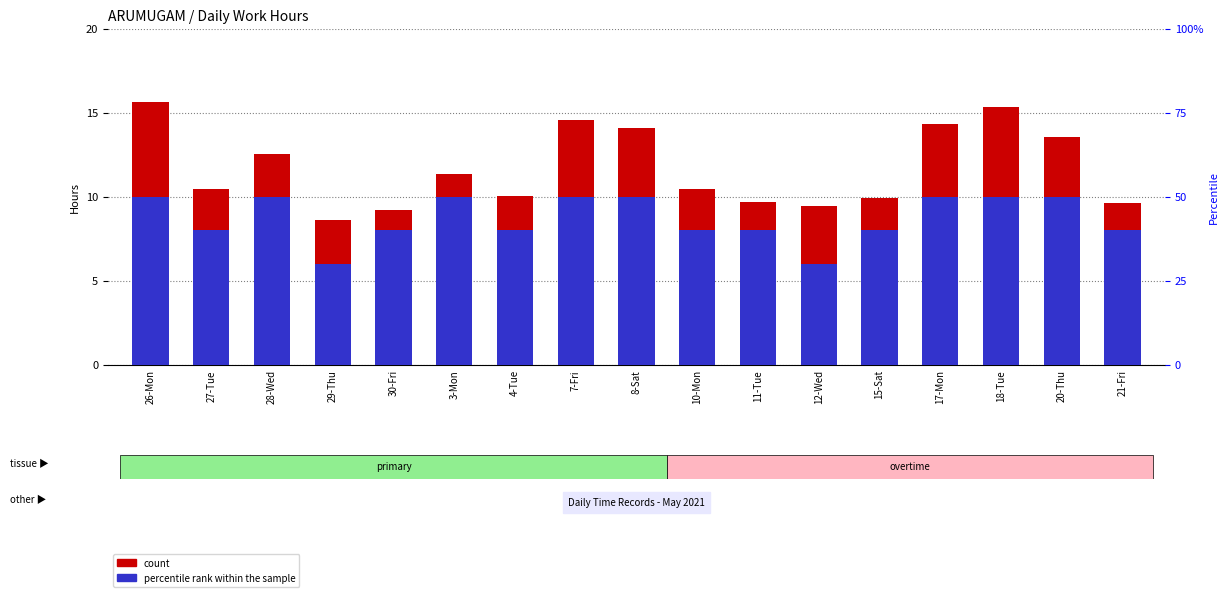

What is the total value across all series at 26-Mon?

25.7